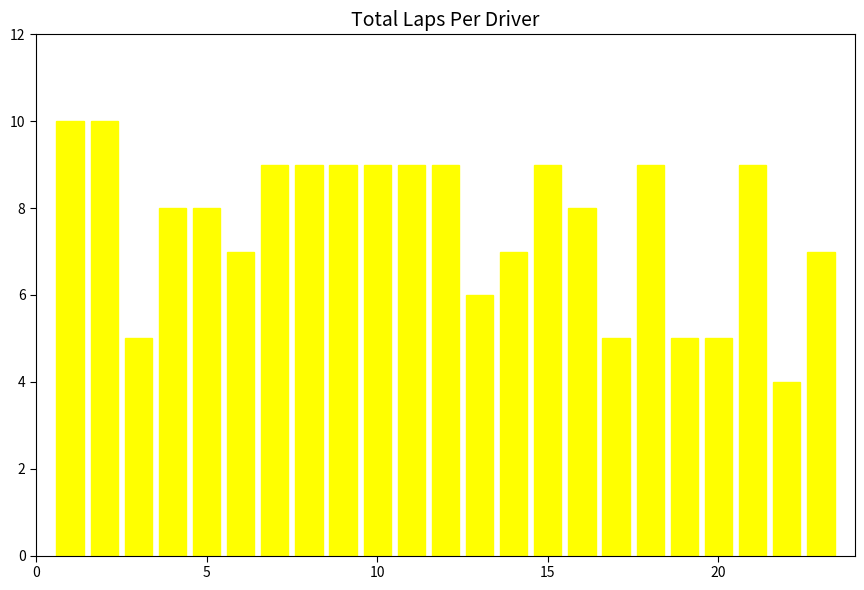

Reading left to right, what are all the values shown in this chart?

10	10	5	8	8	7	9	9	9	9	9	9	6	7	9	8	5	9	5	5	9	4	7